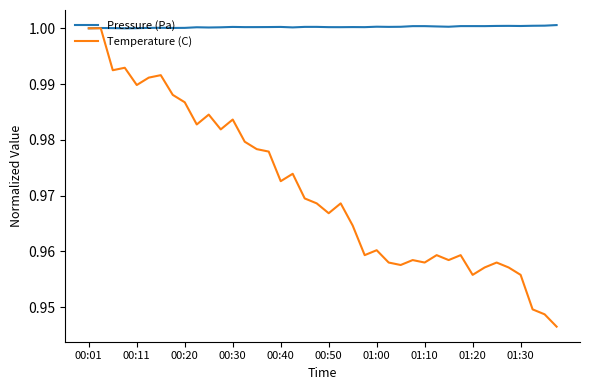

List the series in order of their overall mean, highest first.

Pressure (Pa), Temperature (C)